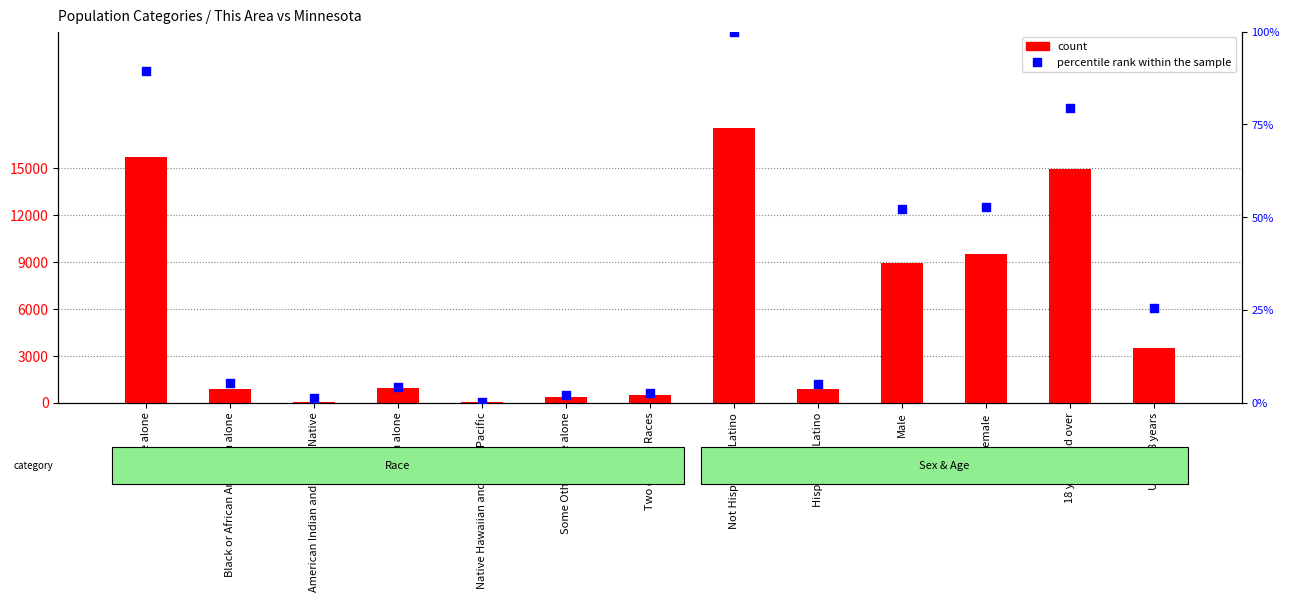

What are all the series names shown in the legend?

count, percentile rank within the sample